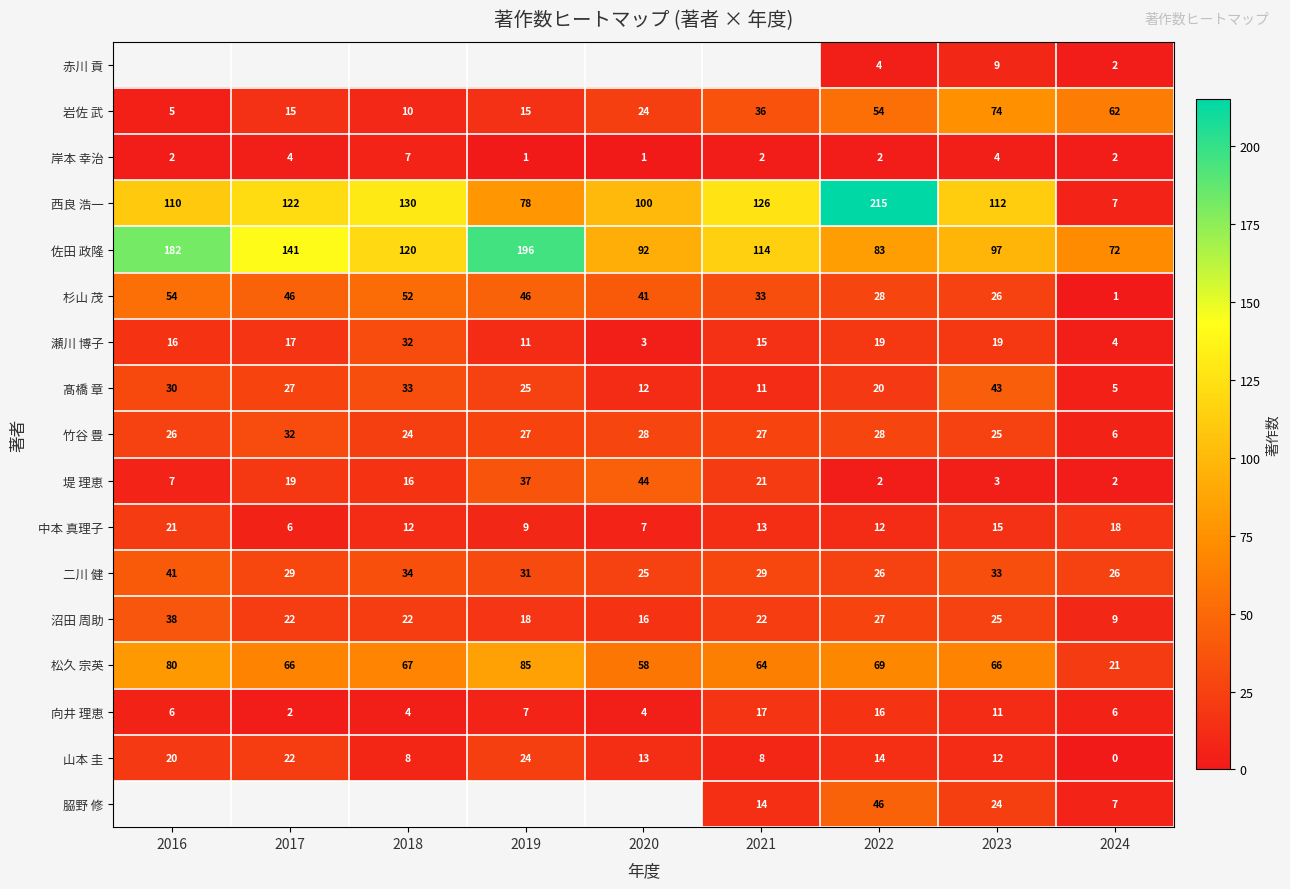

At which label does 沼田 周助 first exceed 22?

2016